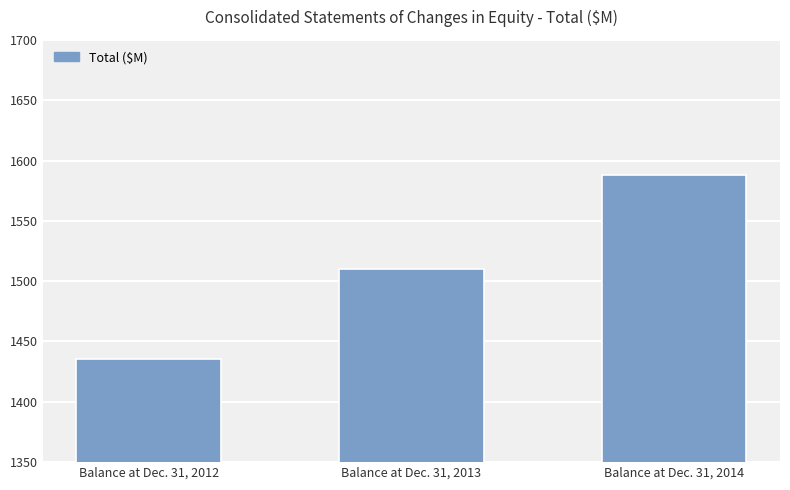

What is the change in value from Balance at Dec. 31, 2013 to Balance at Dec. 31, 2014?

+77.6